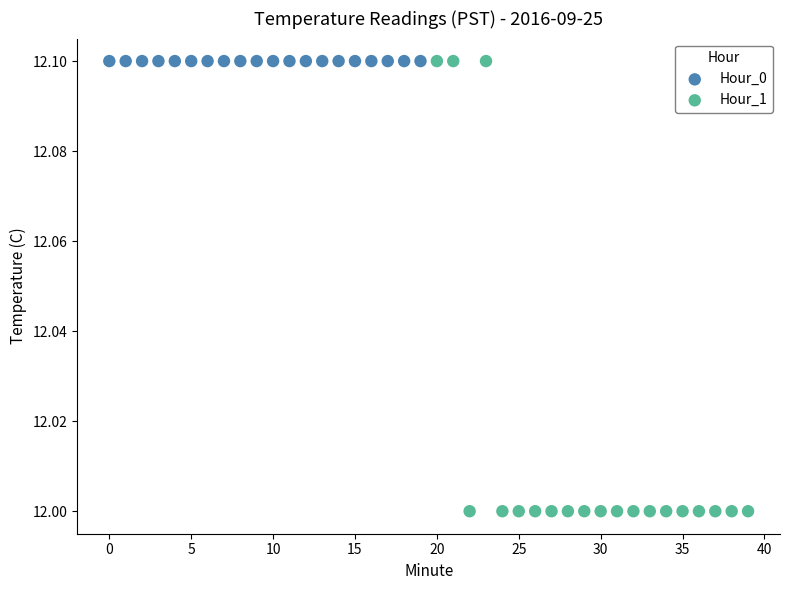

Which series contains the lowest Y value?

Hour_1